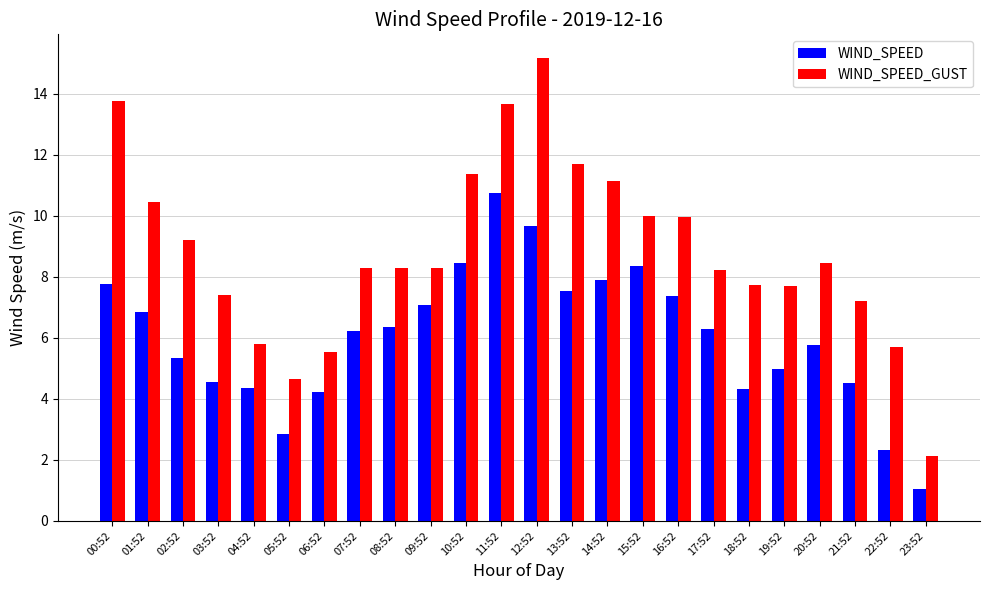

How many data points in WIND_SPEED_GUST are less than 8?

9